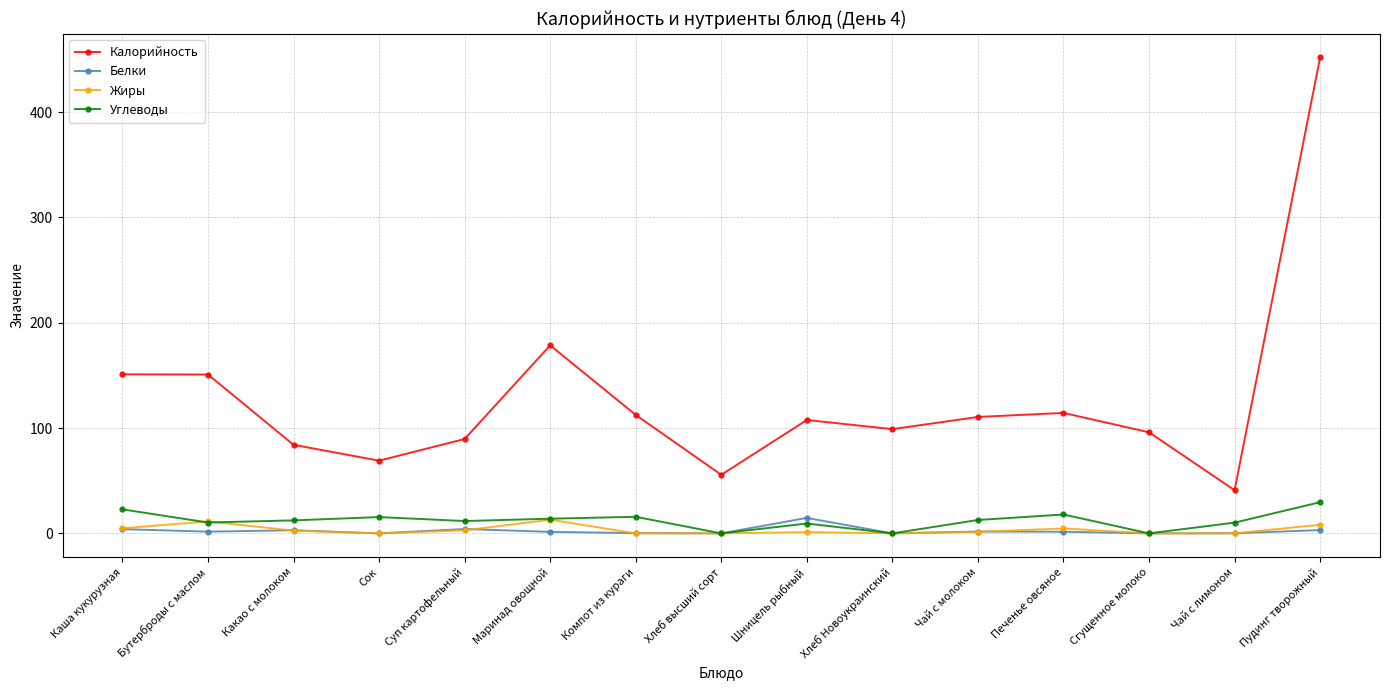

What is the difference between the Калорийность values at Сгущенное молоко and Шницель рыбный?

11.7